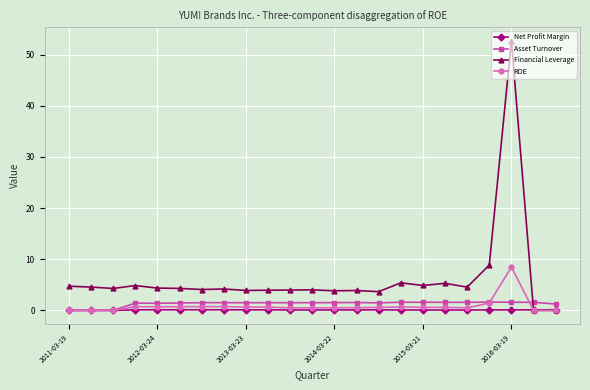

True or false: Asset Turnover and Financial Leverage cross at least once.

True